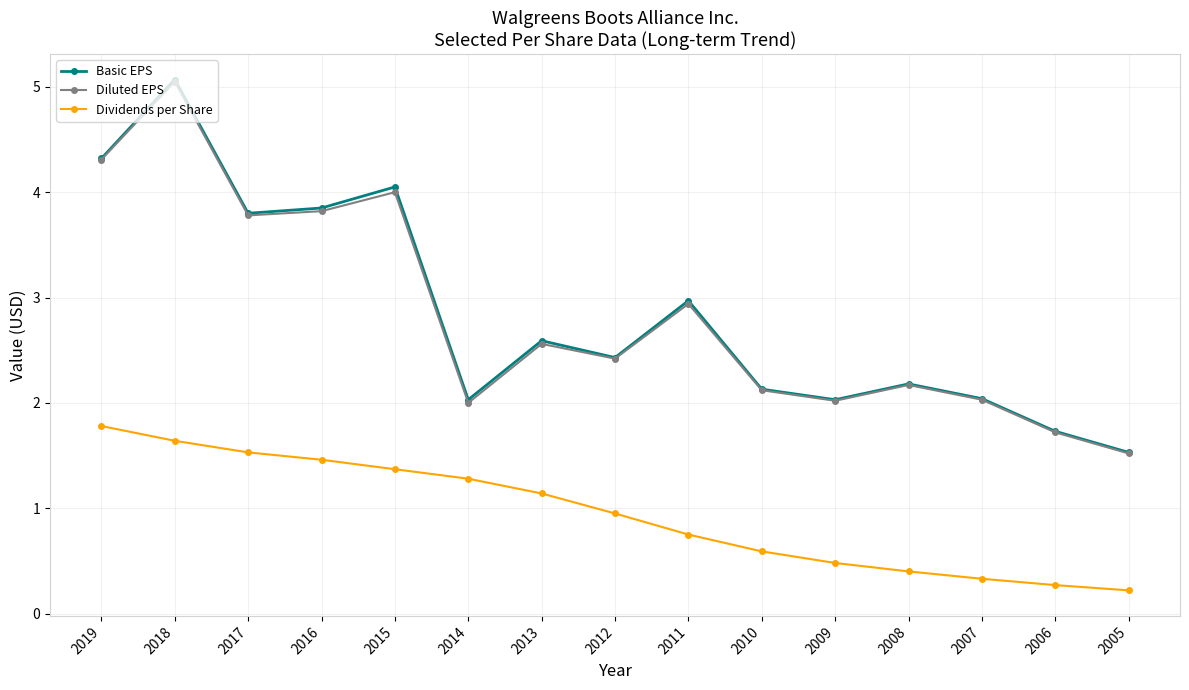

What is the value of the Basic EPS point at the 11th from the left?

2.0